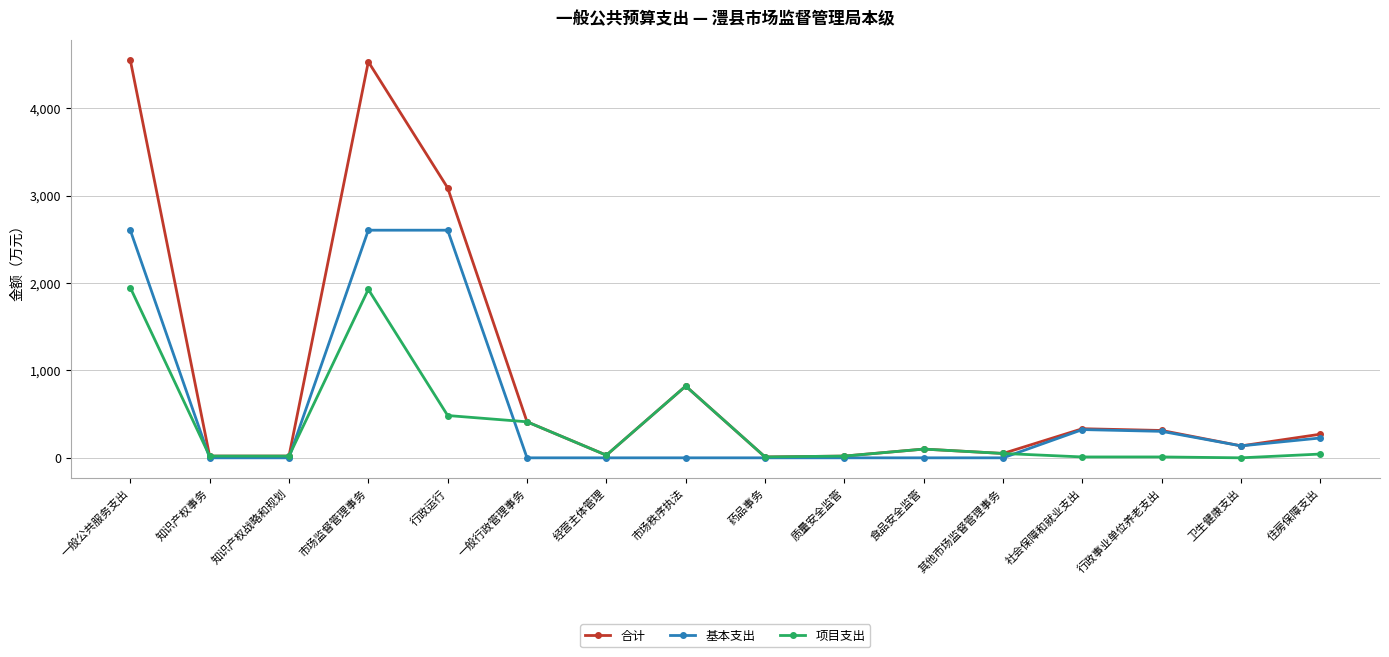

True or false: 合计 has more than 1 interior local peaks.

True